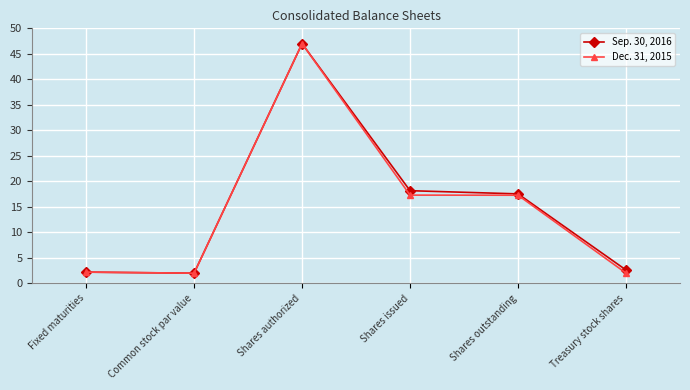

What position from the left is Common stock par value?

2